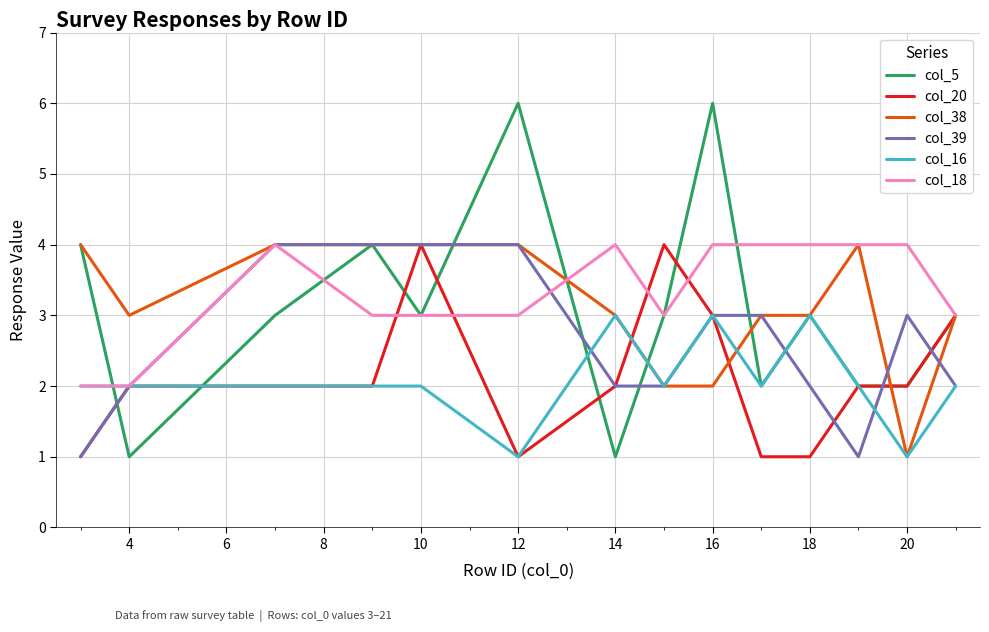

Which series has the largest total across all categories?

col_18